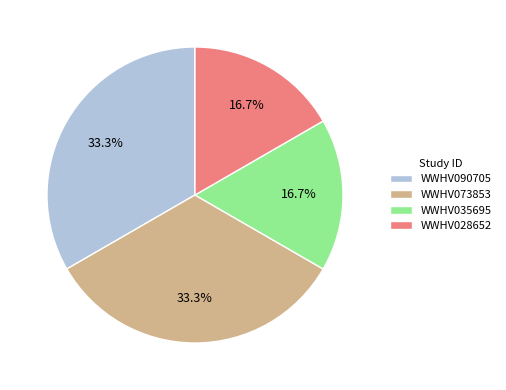

Does any single category account for the majority?

No